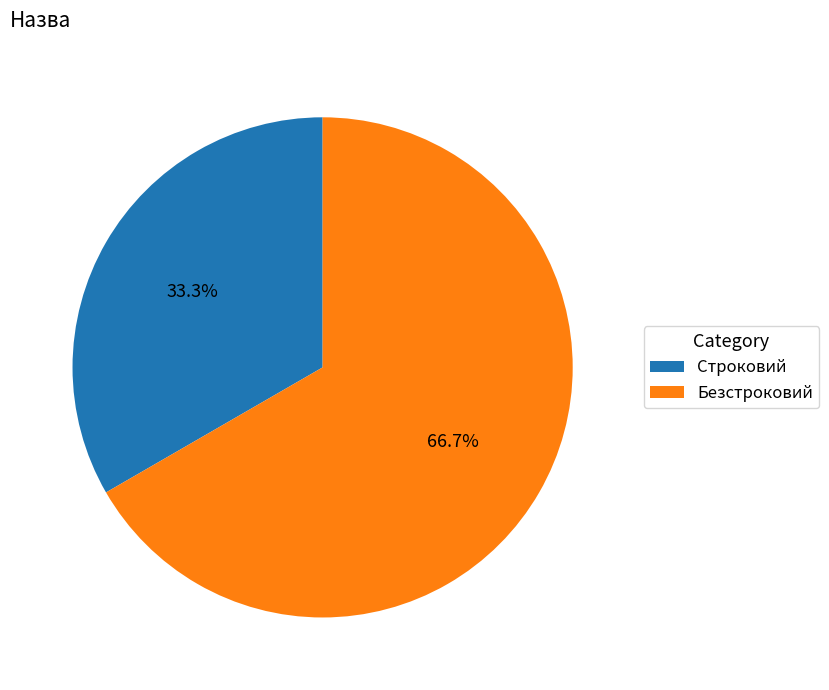

How many slices are in this pie chart?

2